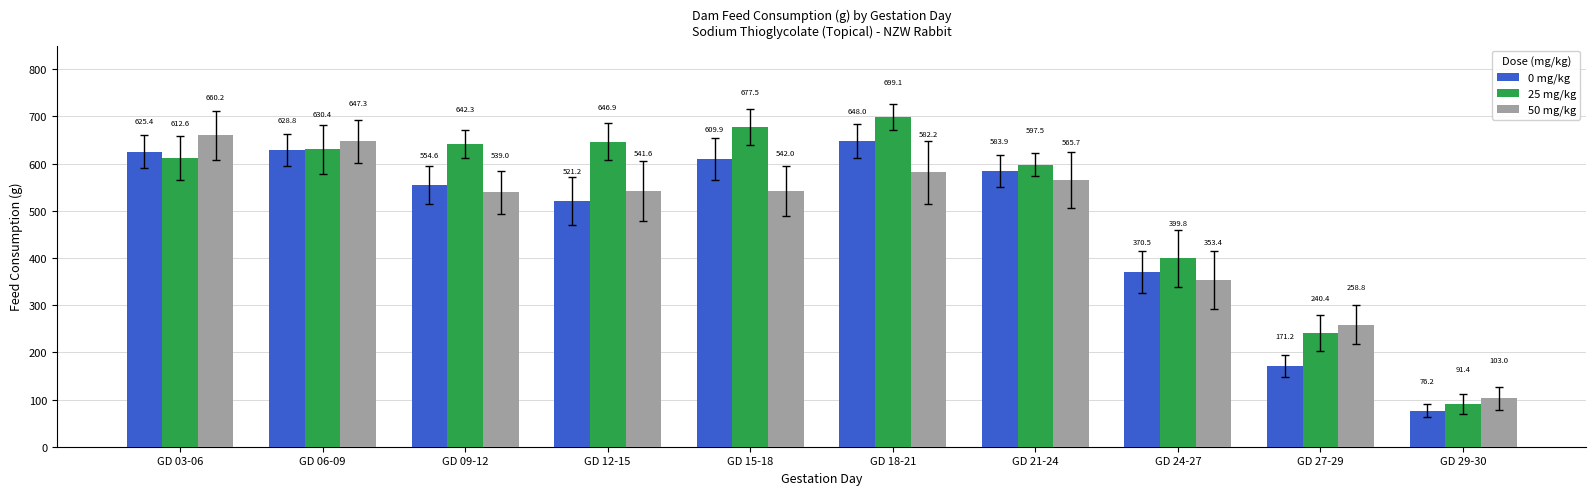

Which series changed the most between GD 27-29 and GD 29-30?

50 mg/kg